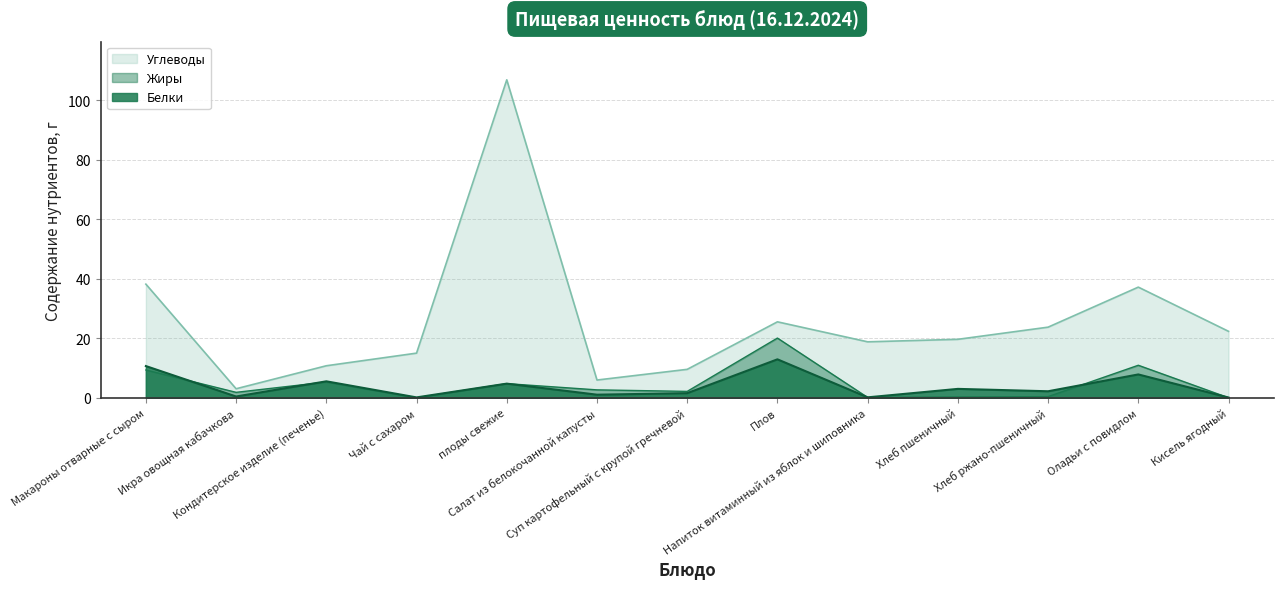

True or false: Углеводы and Жиры intersect in this chart.

False